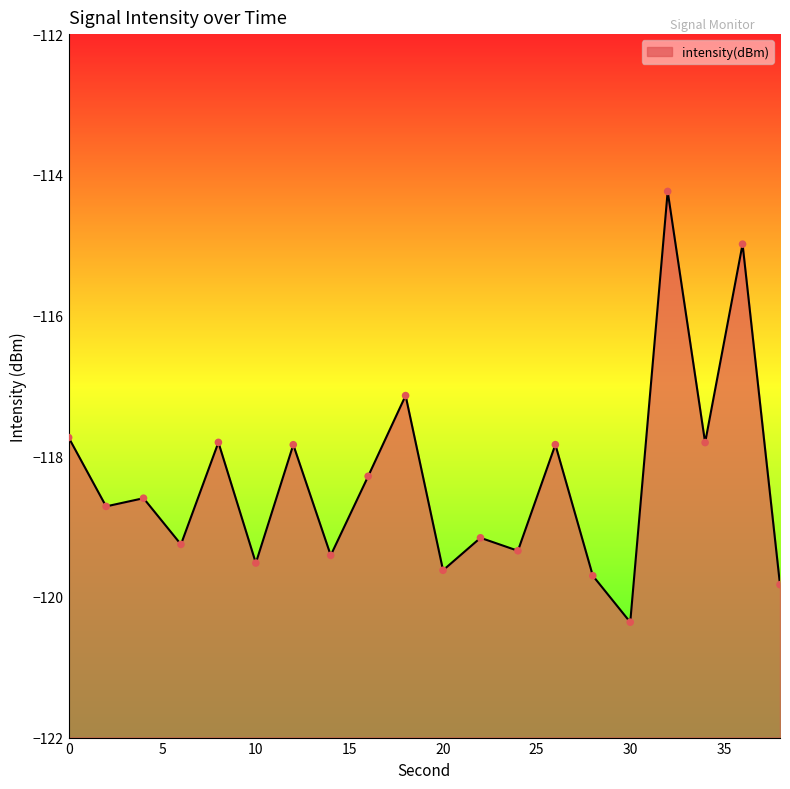

What is the change in value from 24 to 32?

+5.1